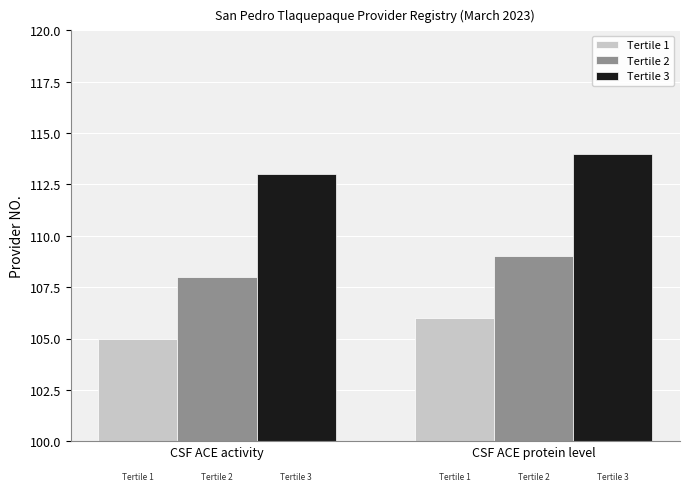

How many Tertile 2 values are between 108 and 109?

2